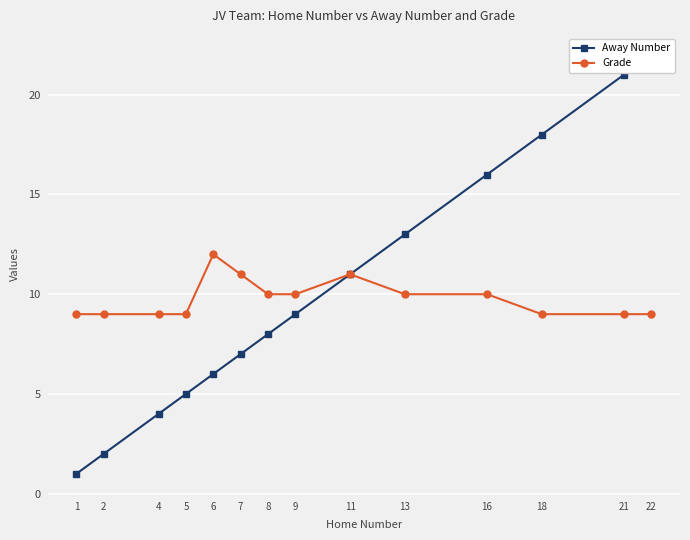

What is the minimum value shown in the chart?

1